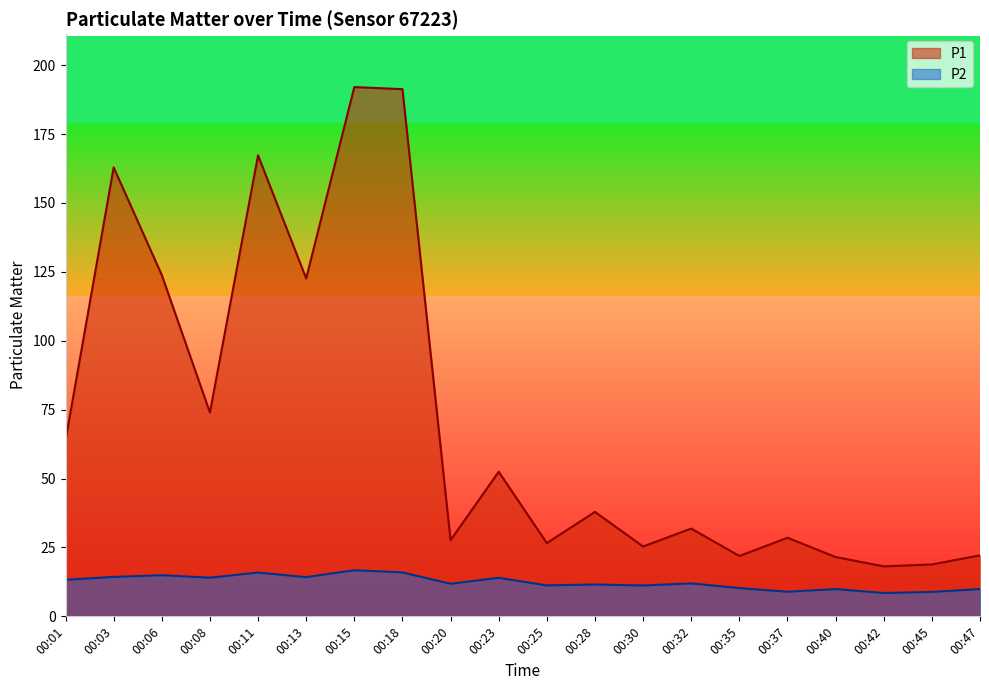

What is the value of the P2 point at the 8th from the left?

15.9